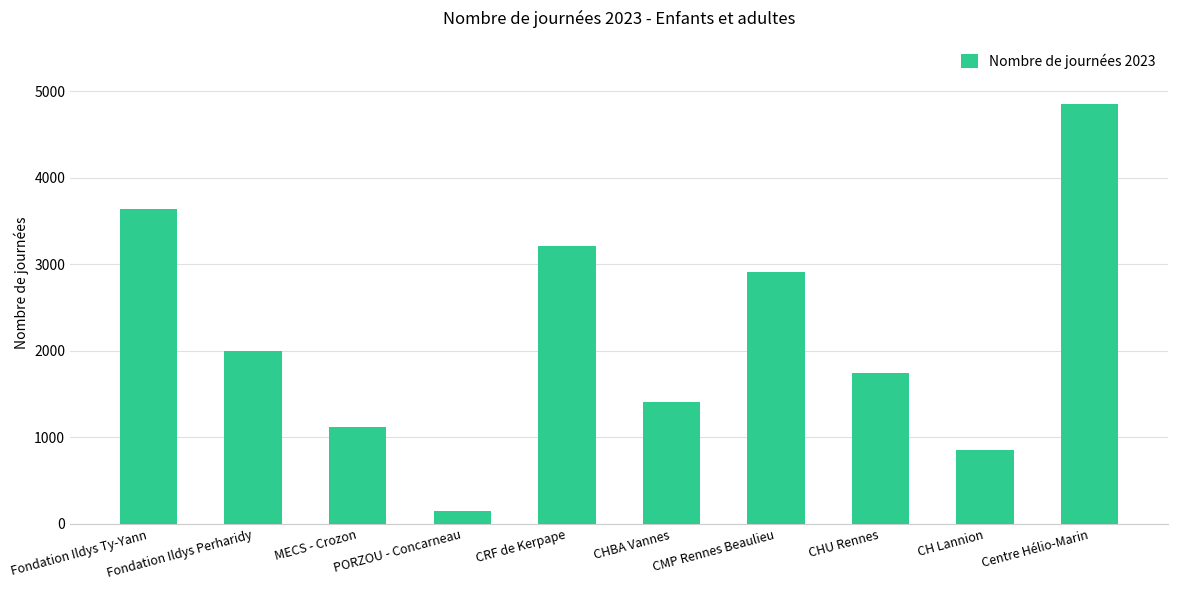

What is the smallest value displayed?

144